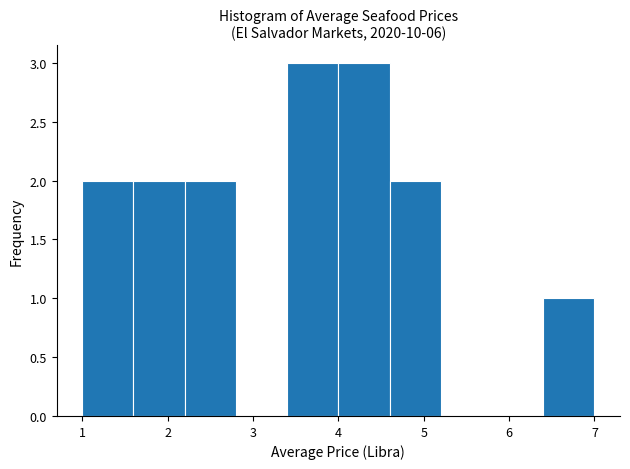

Reading left to right, list every bar in this chart as the range it spans on the x-axis followed by its height. The values are not printed on the chart, so give them approximately, as read against the axis.

1.0 to 1.6: 2
1.6 to 2.2: 2
2.2 to 2.8: 2
2.8 to 3.4: 0
3.4 to 4.0: 3
4.0 to 4.6: 3
4.6 to 5.2: 2
5.2 to 5.8: 0
5.8 to 6.4: 0
6.4 to 7.0: 1